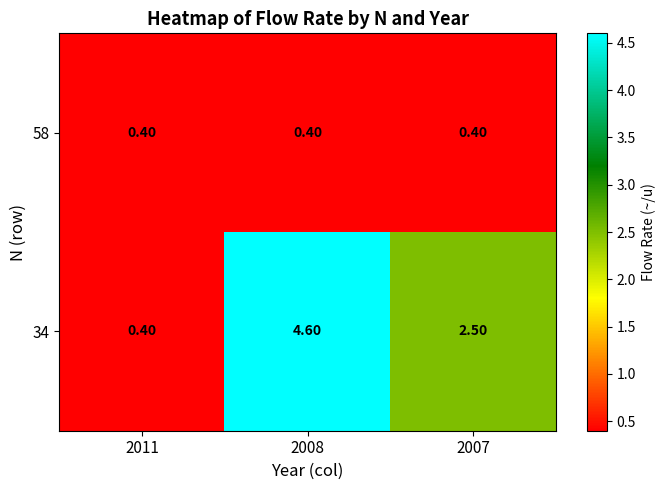

What is the total value across all series at 2008?

5.0